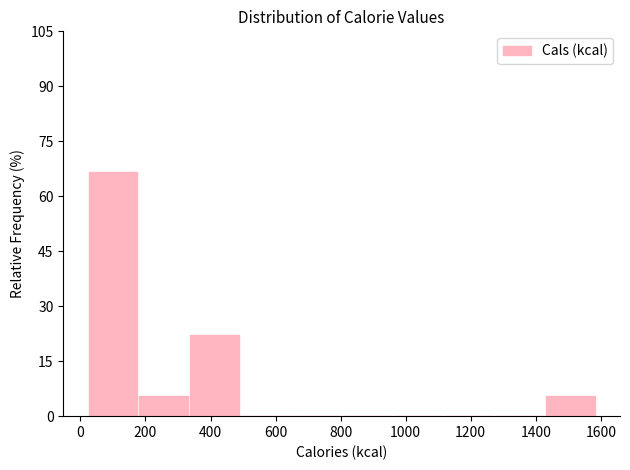

How tall is the bar that spans 1440 to 1580 on the x-axis? Neither the bar edges nor the heights are printed on the chart, so give them approximately, as read against the axes.

6